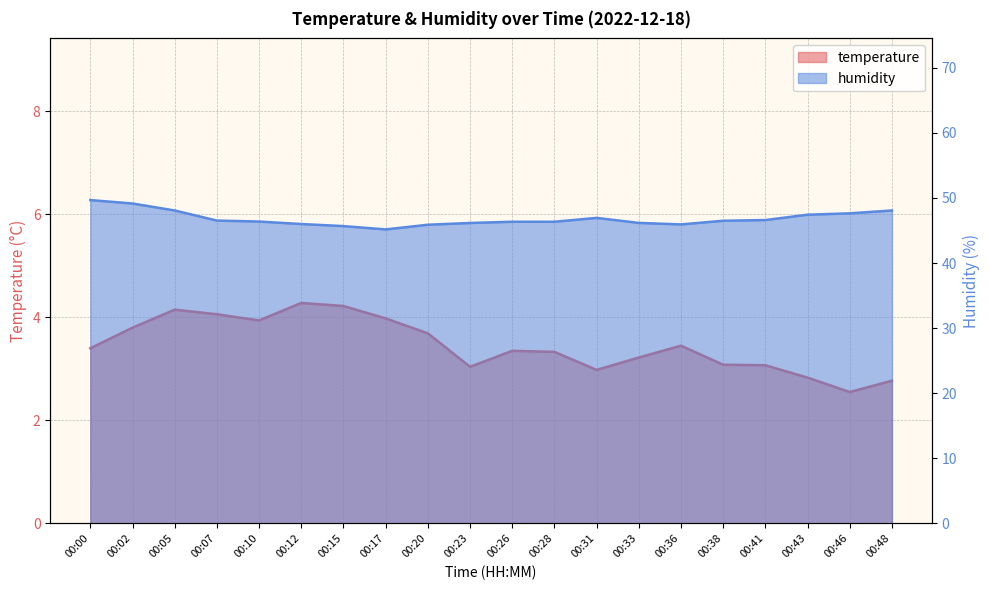

Which series has the widest spread of values?

humidity